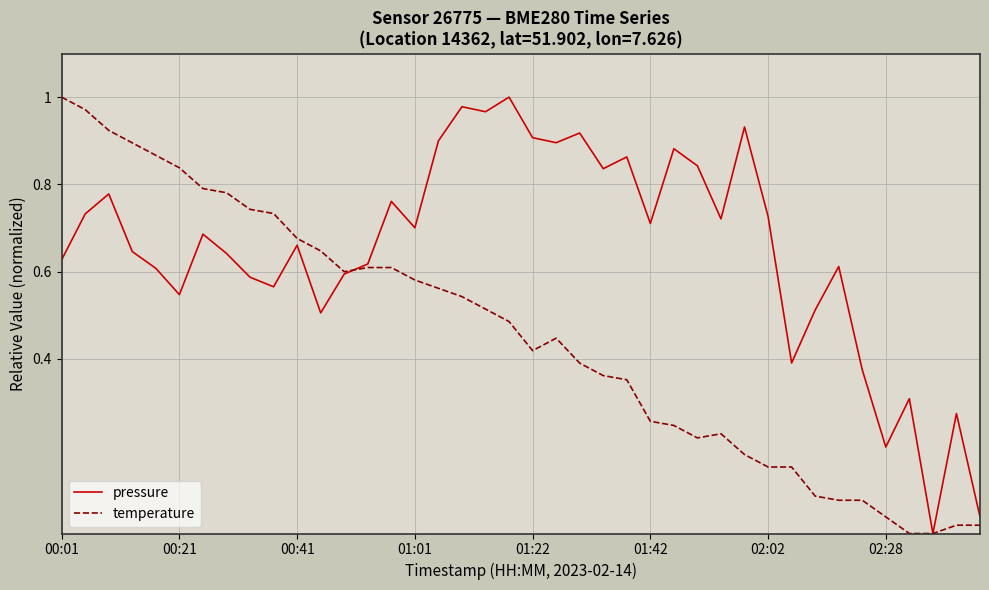

Which series has the largest total across all categories?

pressure